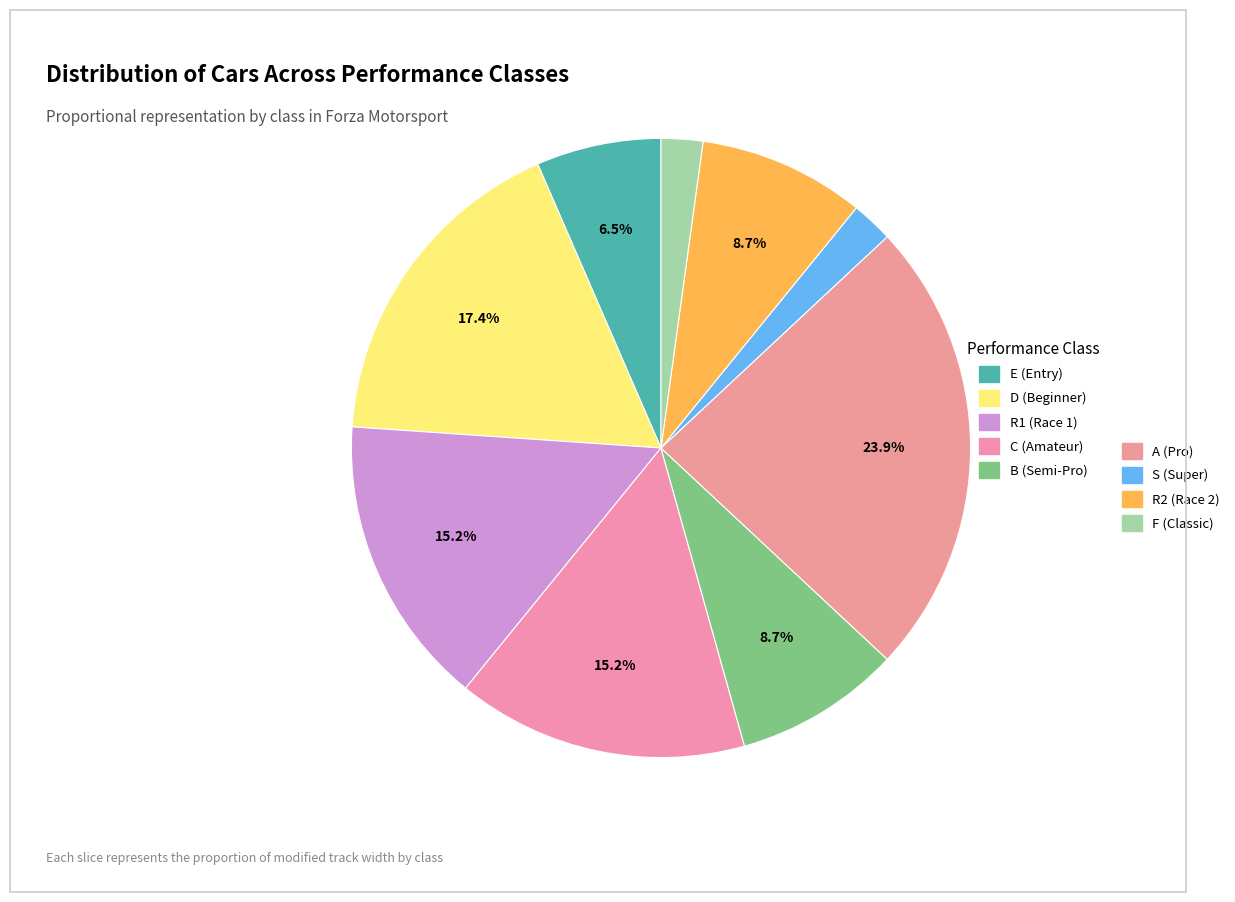

How many slices are in this pie chart?

9